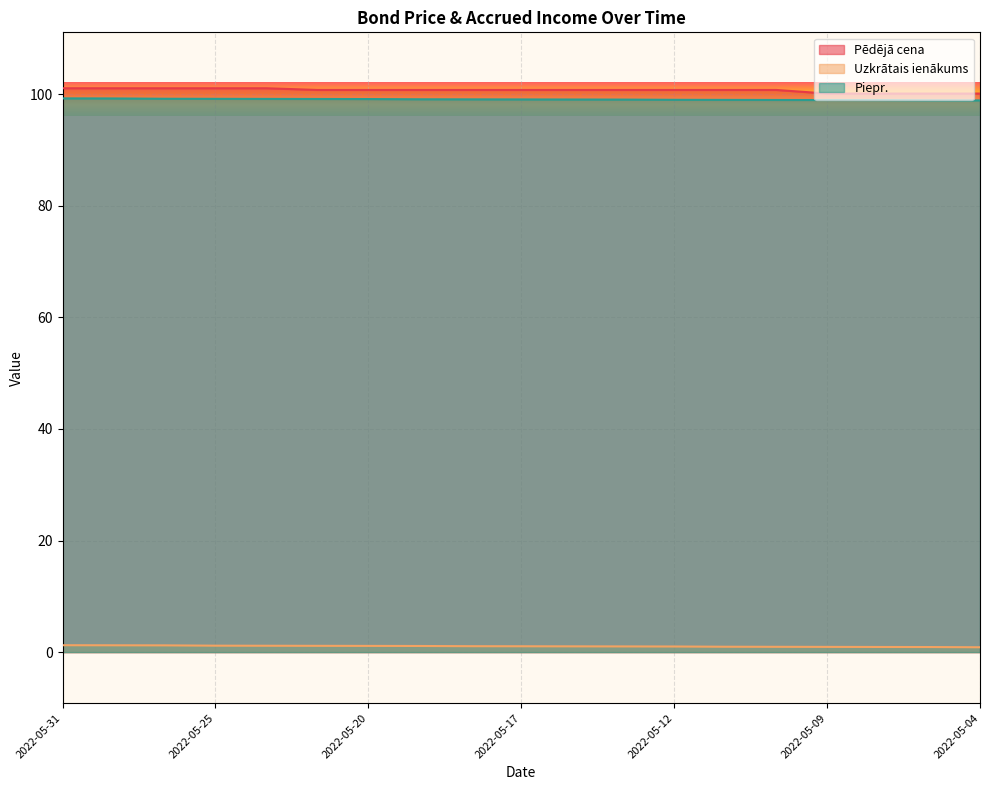

Reading left to right, extract all data points from this chart.

Pēdējā cena: 2022-05-31=101.0	2022-05-30=101.0	2022-05-27=101.0	2022-05-25=101.0	2022-05-24=101.0	2022-05-23=100.7	2022-05-20=100.7	2022-05-19=100.7	2022-05-18=100.7	2022-05-17=100.7	2022-05-16=100.7	2022-05-13=100.7	2022-05-12=100.7	2022-05-11=100.7	2022-05-10=100.7	2022-05-09=100.1	2022-05-06=100.1	2022-05-05=100.1	2022-05-04=100.1
Uzkrātais ienākums: 2022-05-31=1.2	2022-05-30=1.2	2022-05-27=1.2	2022-05-25=1.2	2022-05-24=1.1	2022-05-23=1.1	2022-05-20=1.1	2022-05-19=1.1	2022-05-18=1.1	2022-05-17=1.0	2022-05-16=1.0	2022-05-13=1.0	2022-05-12=1.0	2022-05-11=1.0	2022-05-10=1.0	2022-05-09=0.9	2022-05-06=0.9	2022-05-05=0.9	2022-05-04=0.9
Piepr.: 2022-05-31=99.2	2022-05-30=99.2	2022-05-27=99.2	2022-05-25=99.1	2022-05-24=99.1	2022-05-23=99.1	2022-05-20=99.1	2022-05-19=99.1	2022-05-18=99.0	2022-05-17=99.0	2022-05-16=99.0	2022-05-13=99.0	2022-05-12=99.0	2022-05-11=99.0	2022-05-10=98.9	2022-05-09=98.9	2022-05-06=98.9	2022-05-05=98.9	2022-05-04=98.9